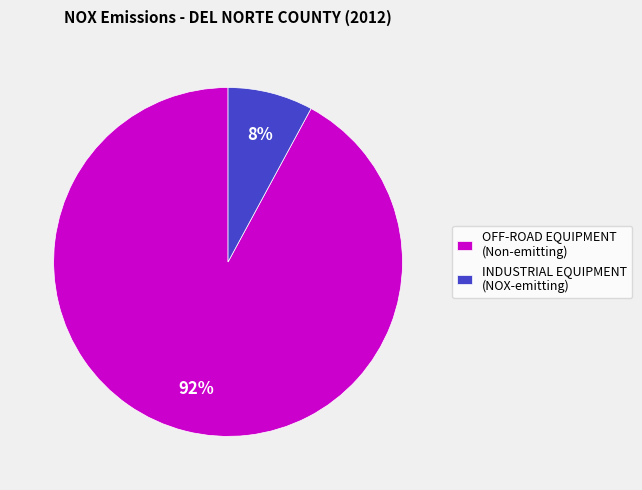

Rank the categories by value from lowest to highest.

INDUSTRIAL EQUIPMENT (NOX-emitting), OFF-ROAD EQUIPMENT (Non-emitting)